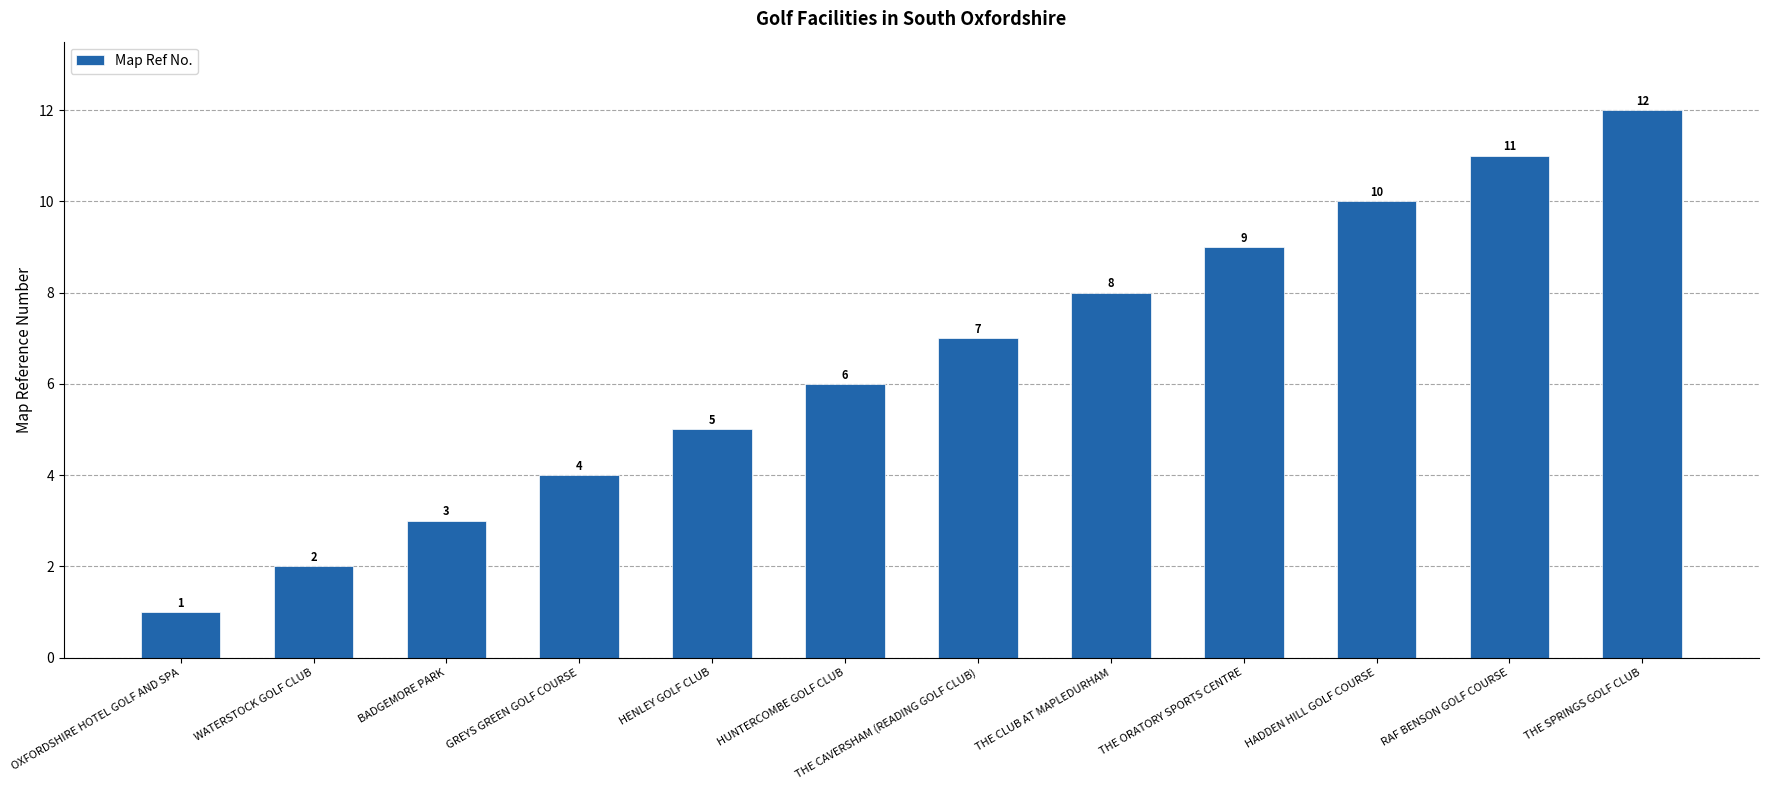

What is the ratio of the value at THE ORATORY SPORTS CENTRE to the value at HUNTERCOMBE GOLF CLUB?

1.5